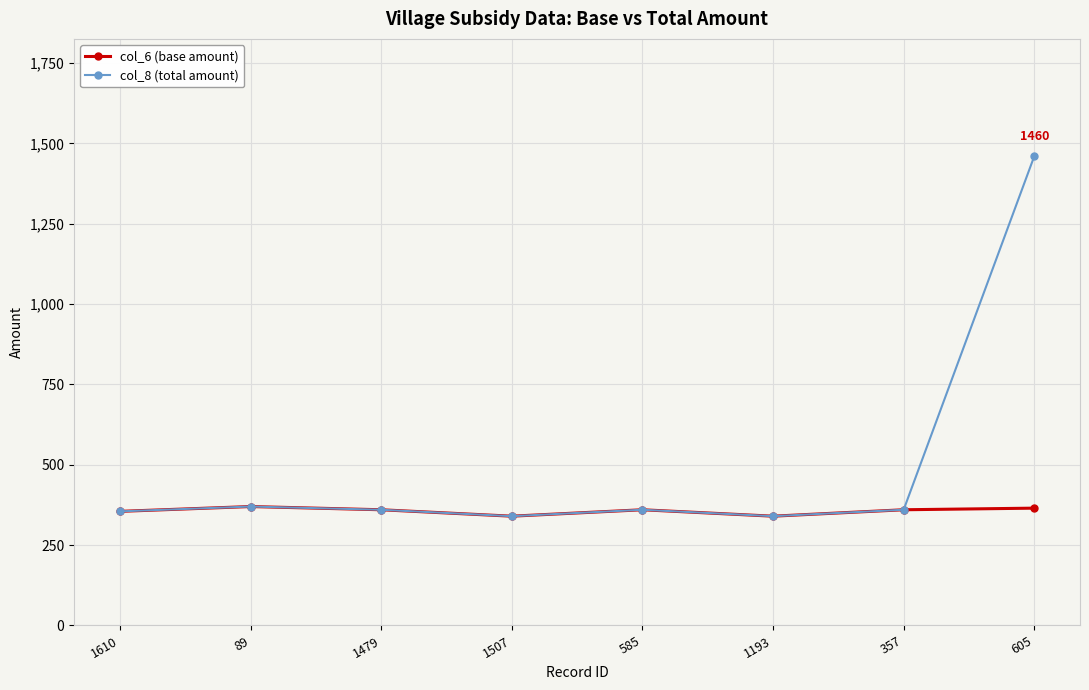

How many lines are shown in the chart?

2